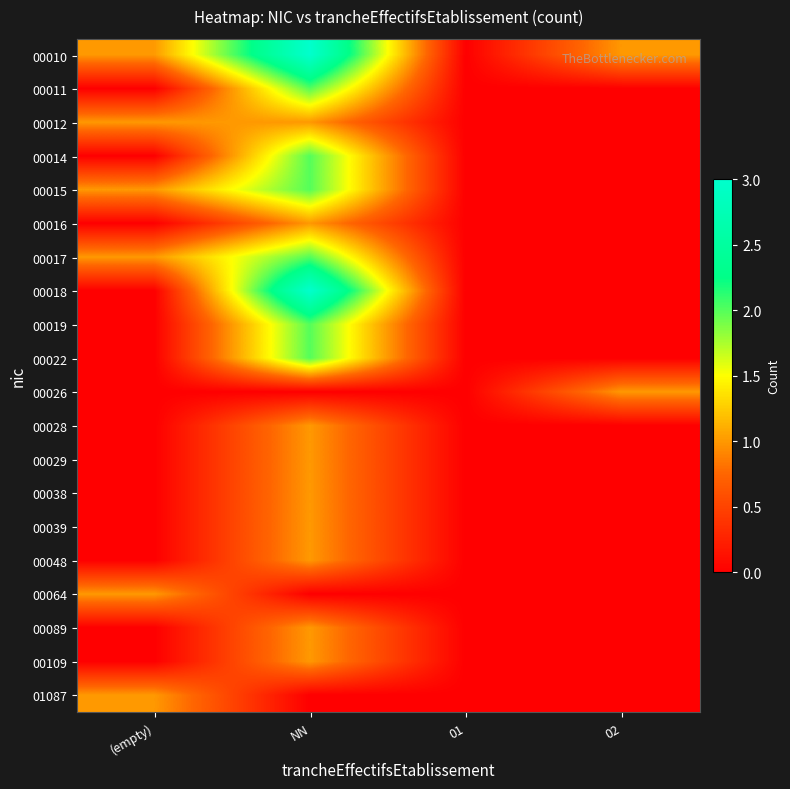

Reading left to right, what are all the values shown in this chart?

00010: (empty)=1	NN=3	01=0	02=1
00011: (empty)=0	NN=2	01=0	02=0
00012: (empty)=1	NN=1	01=0	02=0
00014: (empty)=0	NN=2	01=0	02=0
00015: (empty)=1	NN=2	01=0	02=0
00016: (empty)=0	NN=1	01=0	02=0
00017: (empty)=1	NN=2	01=0	02=0
00018: (empty)=0	NN=3	01=0	02=0
00019: (empty)=0	NN=2	01=0	02=0
00022: (empty)=0	NN=2	01=0	02=0
00026: (empty)=0	NN=0	01=0	02=1
00028: (empty)=0	NN=1	01=0	02=0
00029: (empty)=0	NN=1	01=0	02=0
00038: (empty)=0	NN=1	01=0	02=0
00039: (empty)=0	NN=1	01=0	02=0
00048: (empty)=0	NN=1	01=0	02=0
00064: (empty)=1	NN=0	01=0	02=0
00089: (empty)=0	NN=1	01=0	02=0
00109: (empty)=0	NN=1	01=0	02=0
01087: (empty)=1	NN=0	01=0	02=0